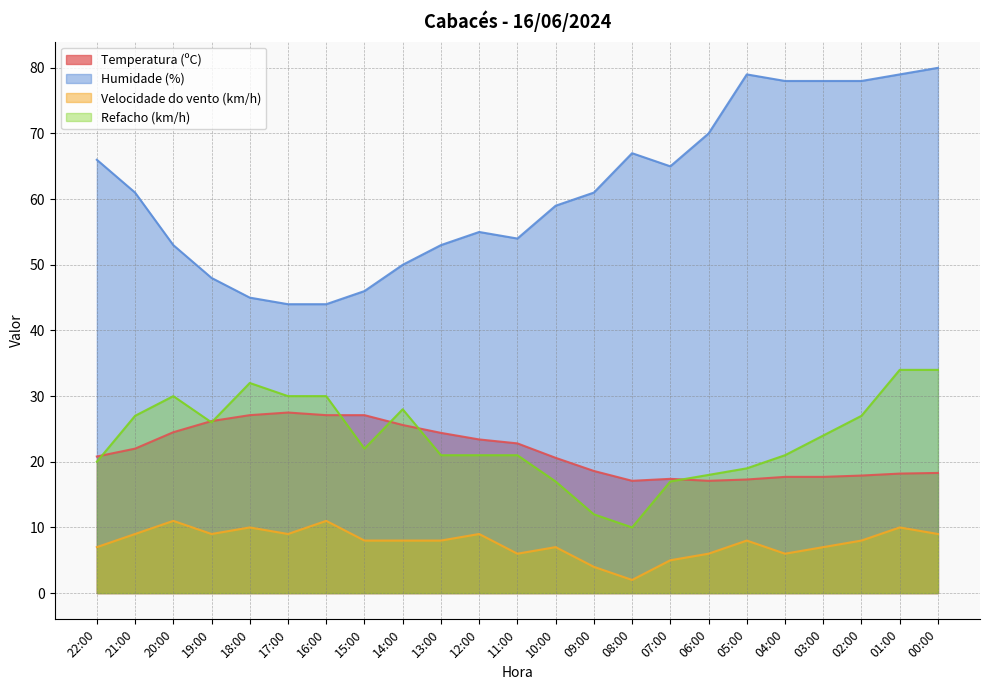

True or false: Velocidade do vento (km/h) has a value of 6.0 at 04:00.

True